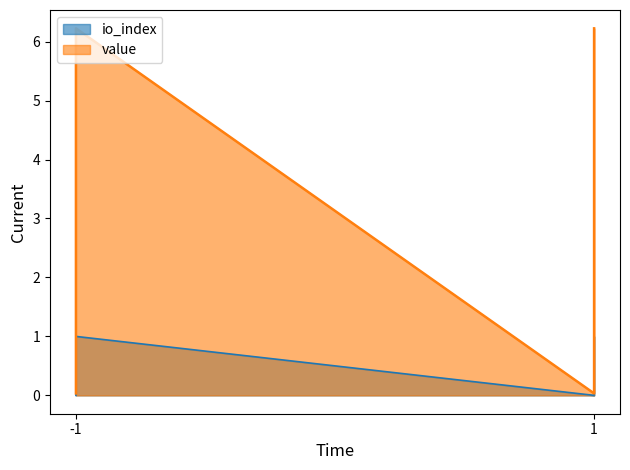

Rank the series by their average value, from highest to lowest.

value, io_index